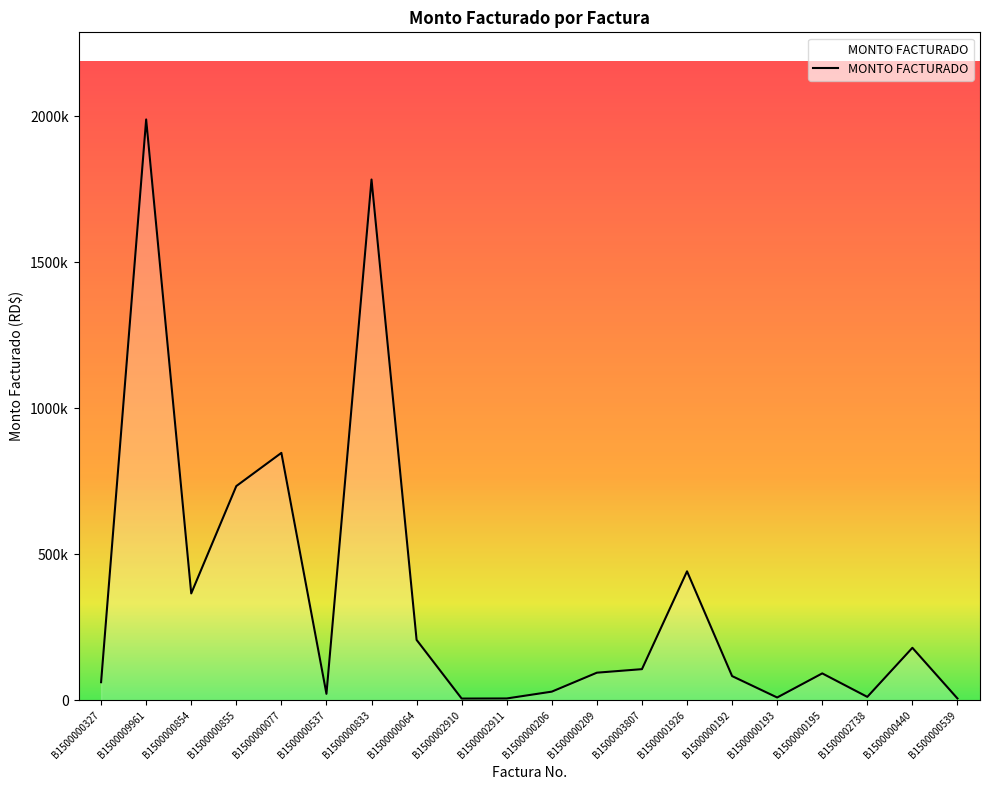

What is the average value?

353744.1